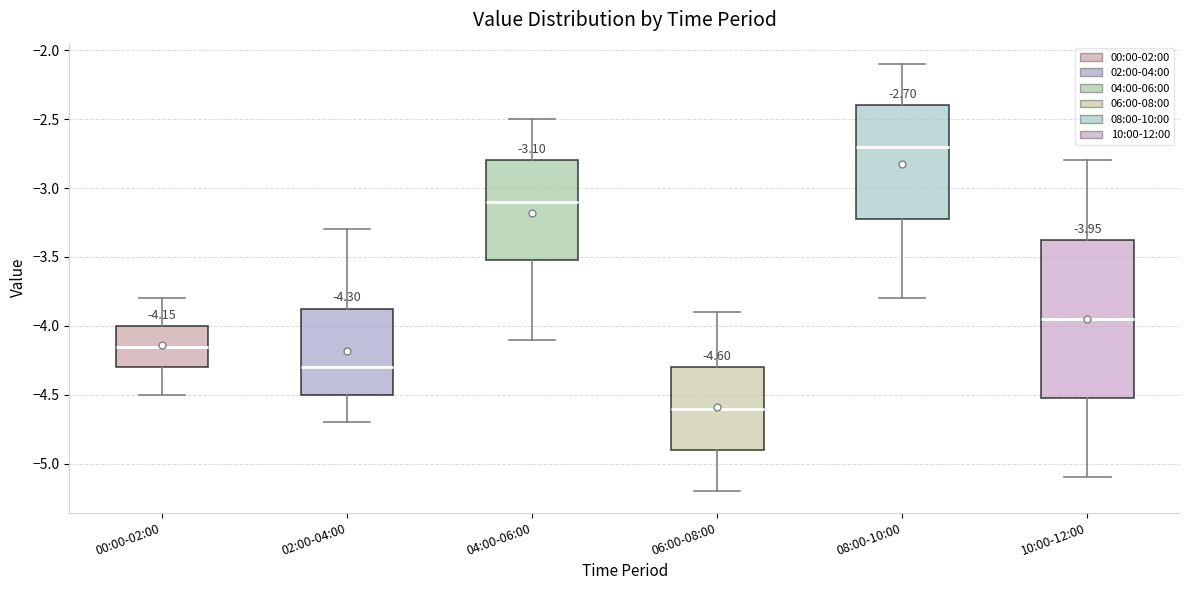

Which box is the tallest, from its lower edge to its upper edge?

10:00-12:00